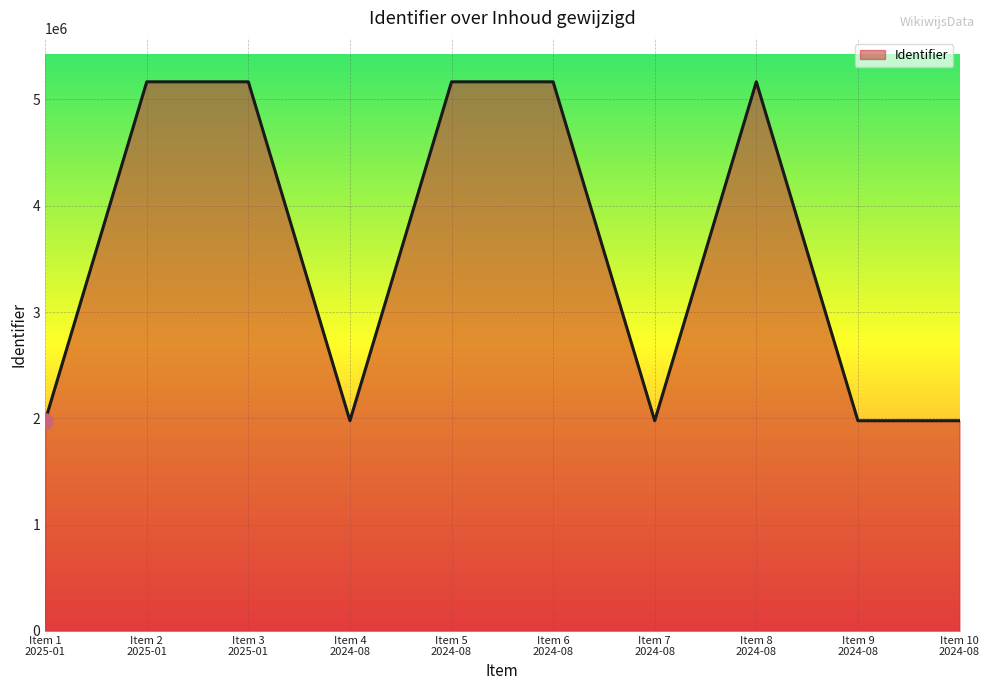

What is the maximum value shown in the chart?

5165752